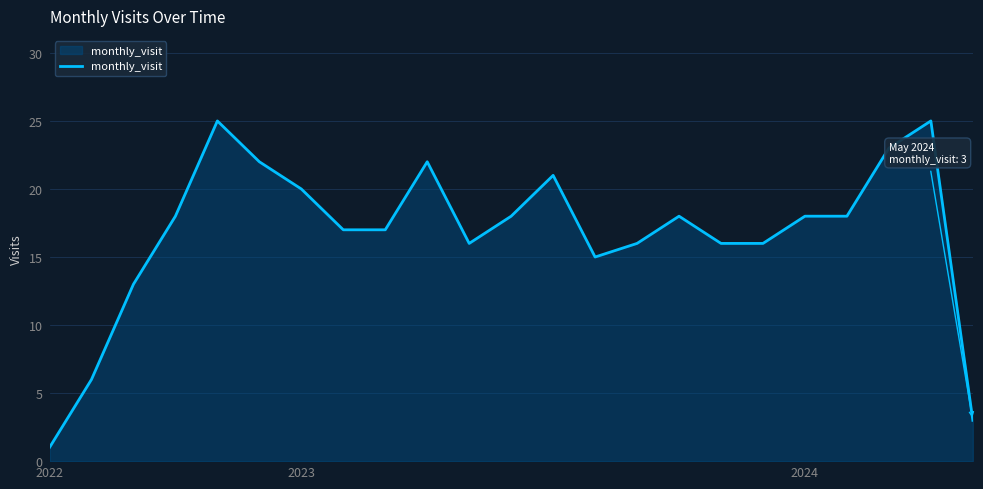

What is the maximum value shown in the chart?

25